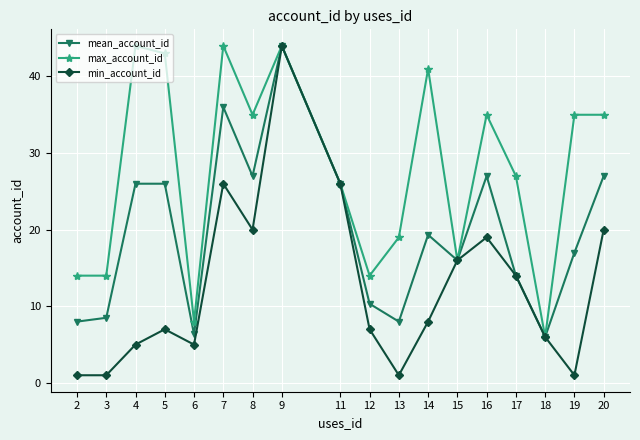

What is the difference between the second highest and minimum values in the mean_account_id series?

30.0